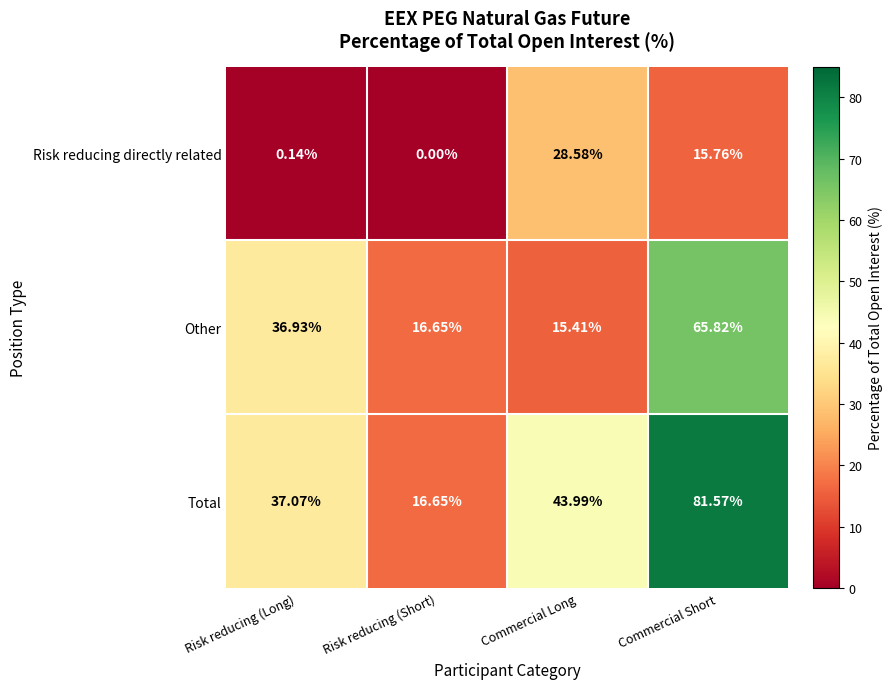

Which series has the widest spread of values?

Total